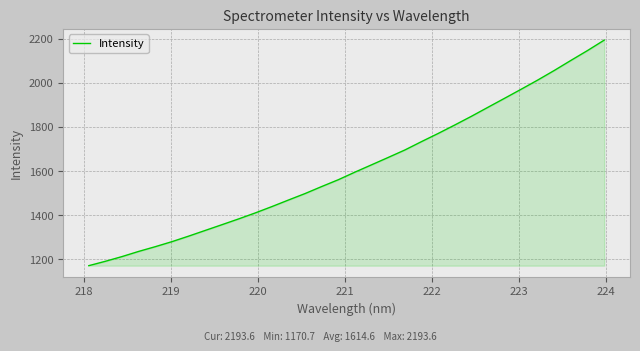

What is the greatest value displayed?

2193.6